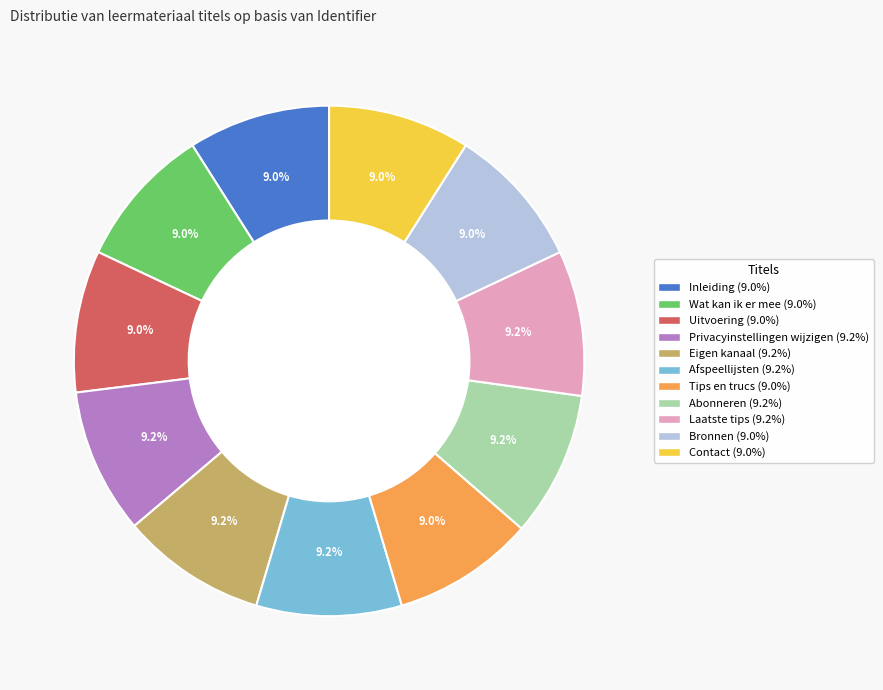

To the nearest percent, what percentage of the pie is Laatste tips?

9%